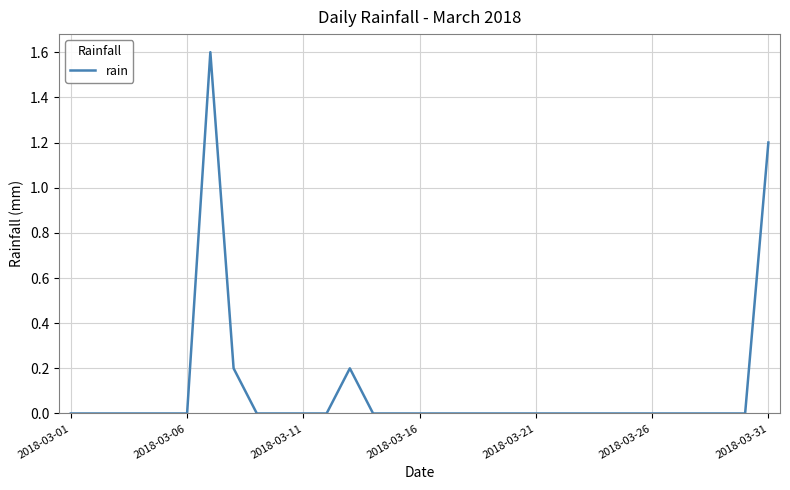

What is the greatest value displayed?

1.6